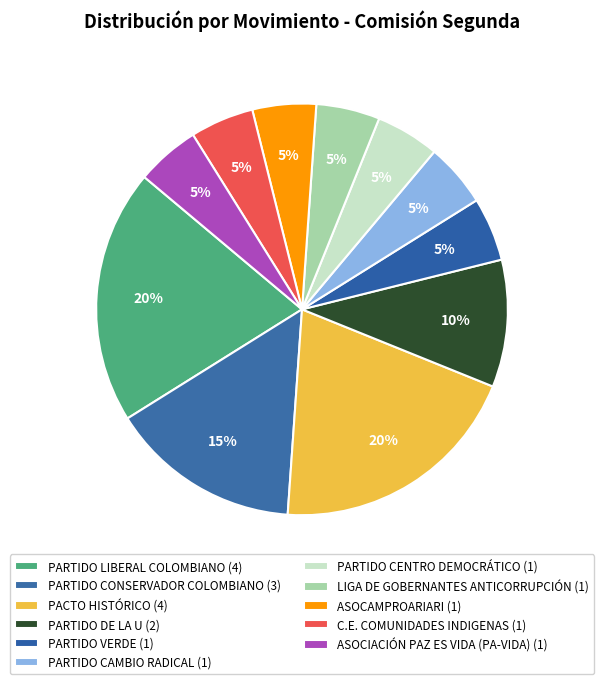

How many slices are in this pie chart?

11